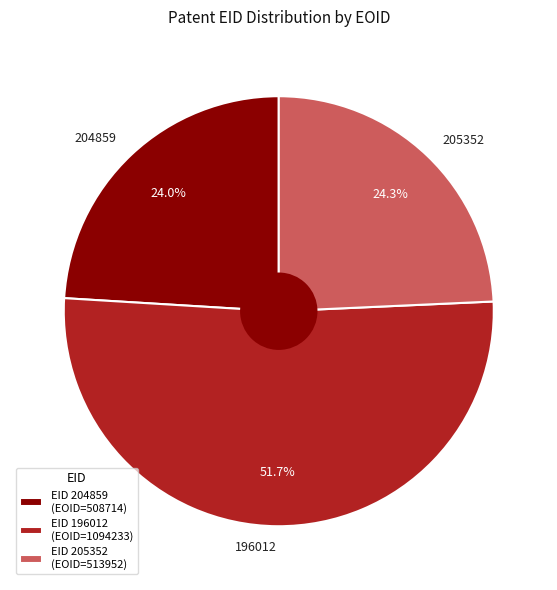

The 205352 slice represents 34% of the pie. True or false?

False